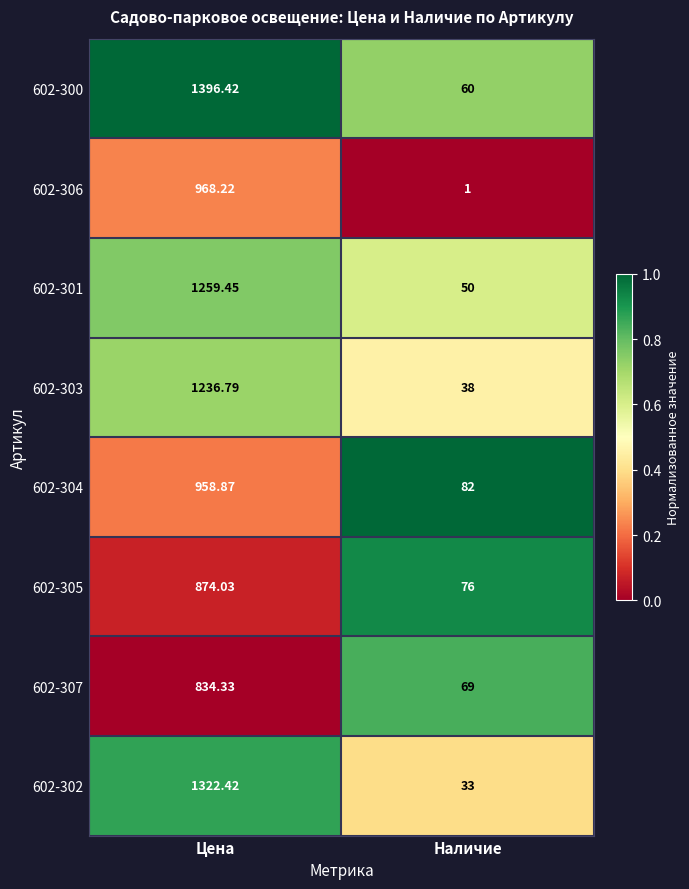

Is the value of 602-307 at Наличие greater than the value of 602-305 at Цена?

No